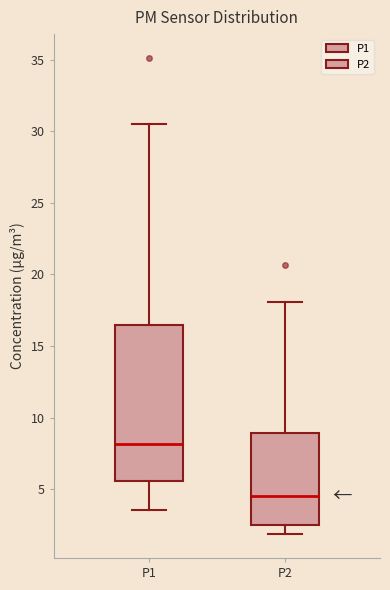

Comparing the boxes themselves (not the whiskers), which one is the tallest?

P1